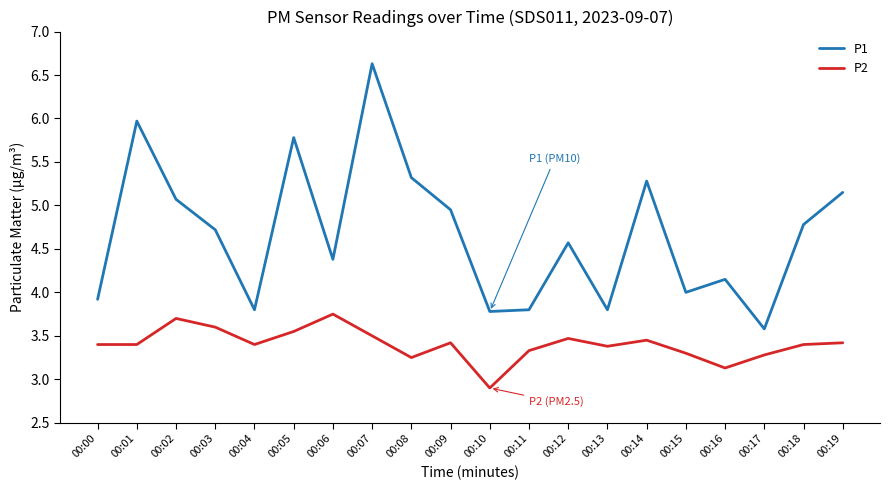

Is it true that P2 equals 3.8 at 00:06?

True